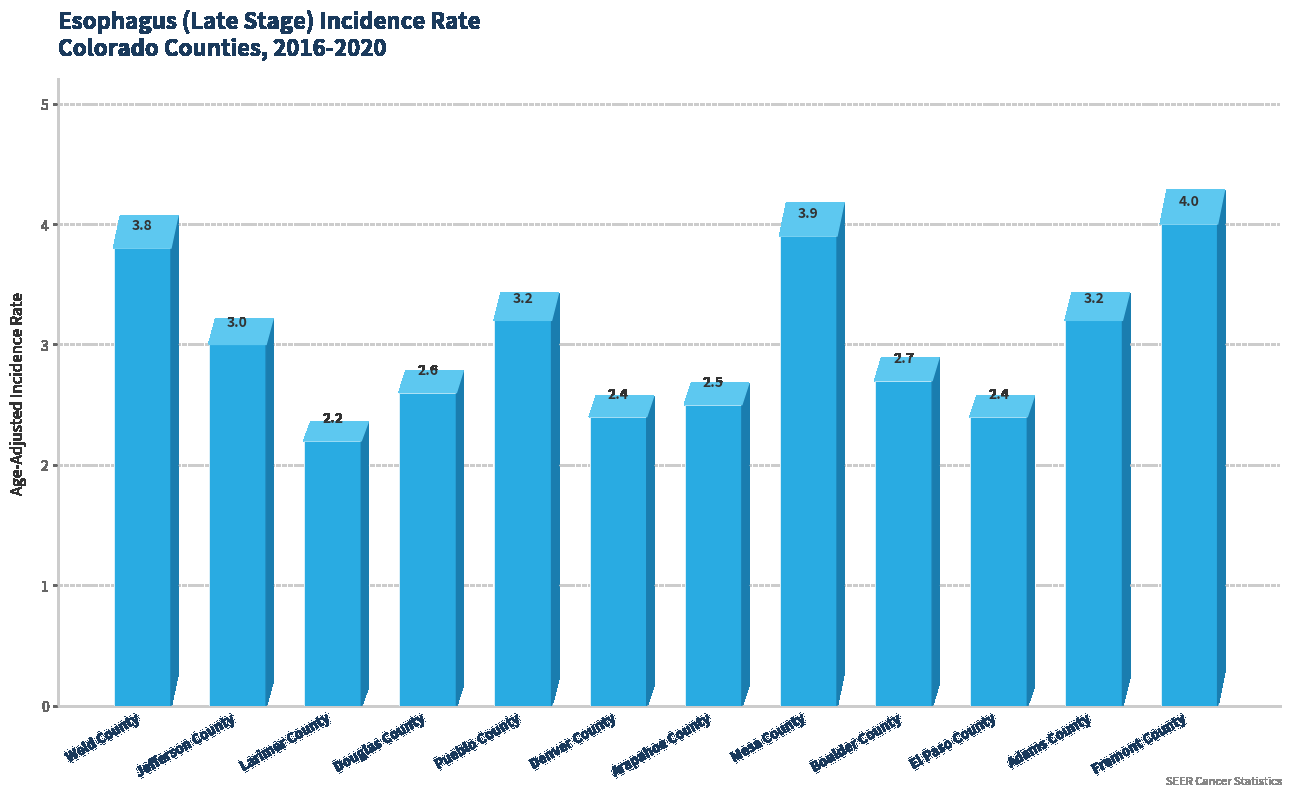

Are the bars grouped side by side (vs. stacked)?

No